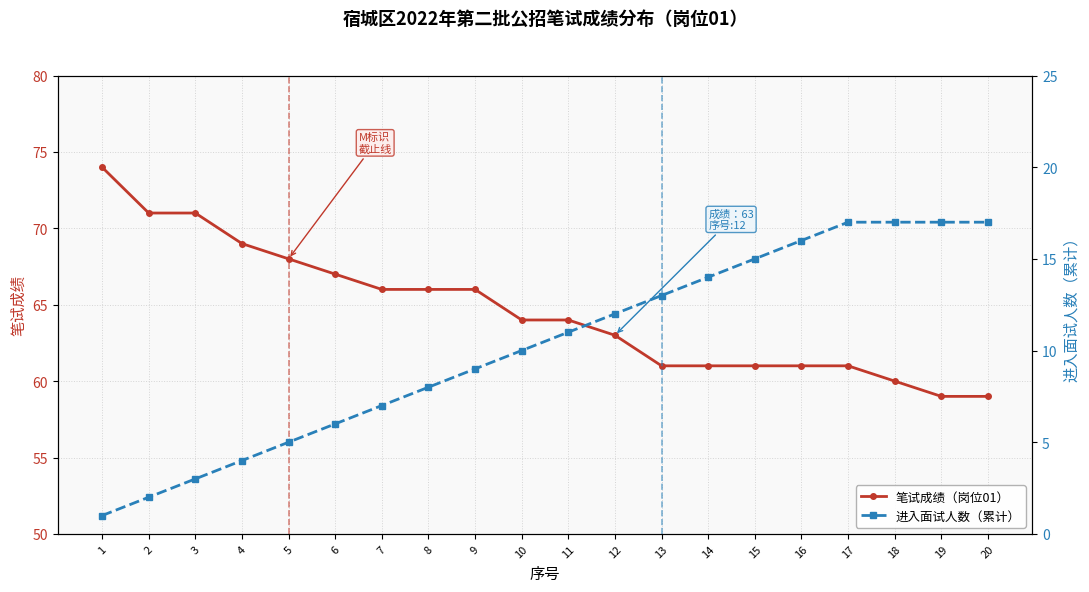

Between 7 and 13, which series saw the biggest shift?

进入面试人数（累计）